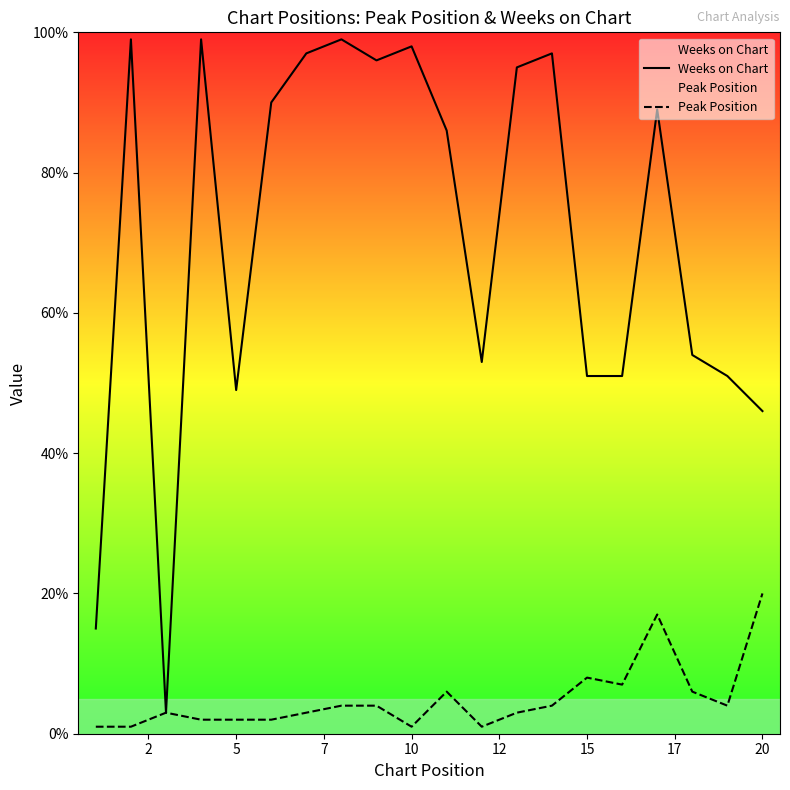

Which series has the widest spread of values?

Weeks on Chart